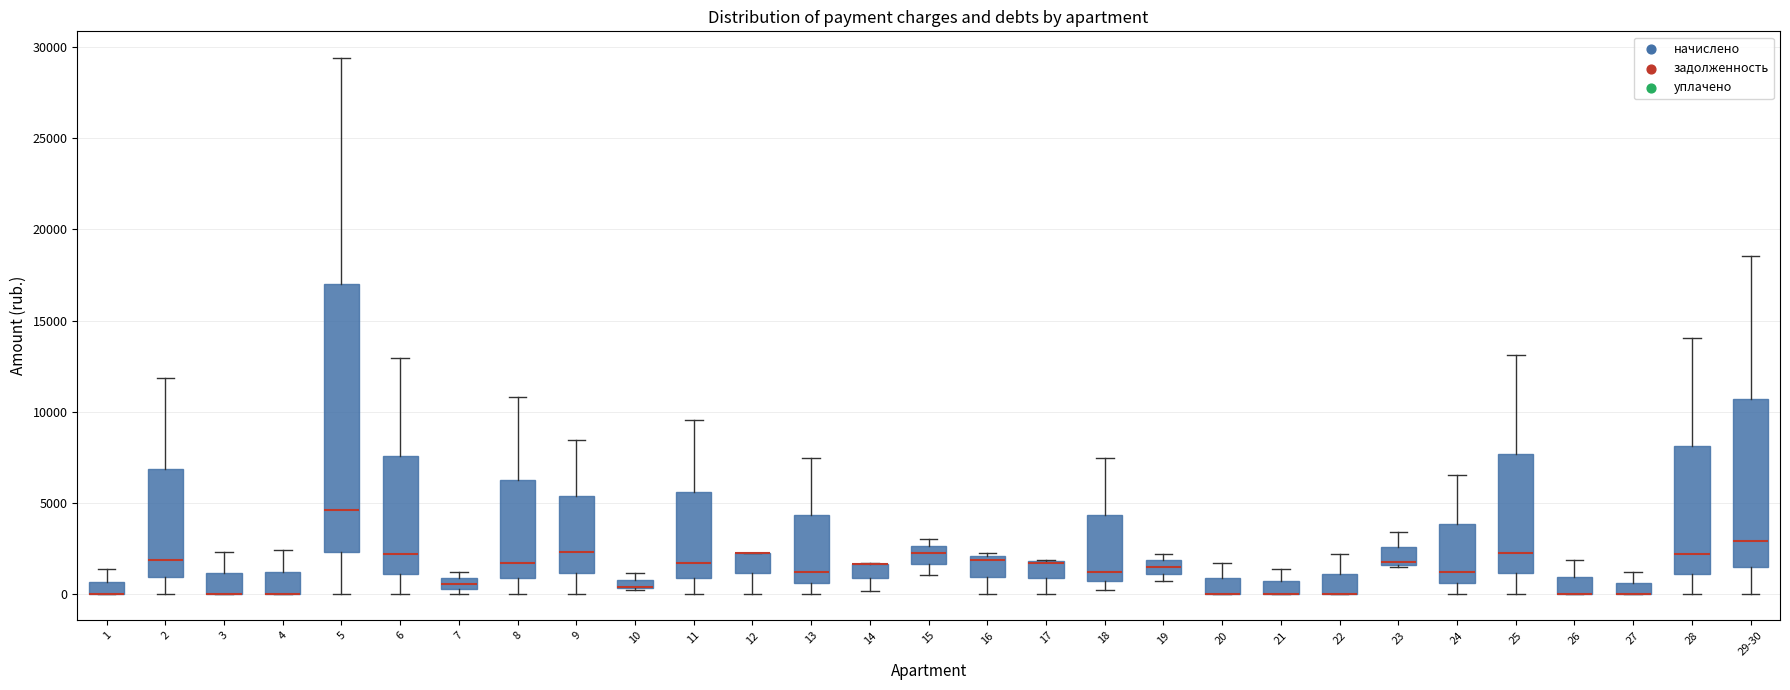

Comparing the boxes themselves (not the whiskers), which one is the tallest?

5